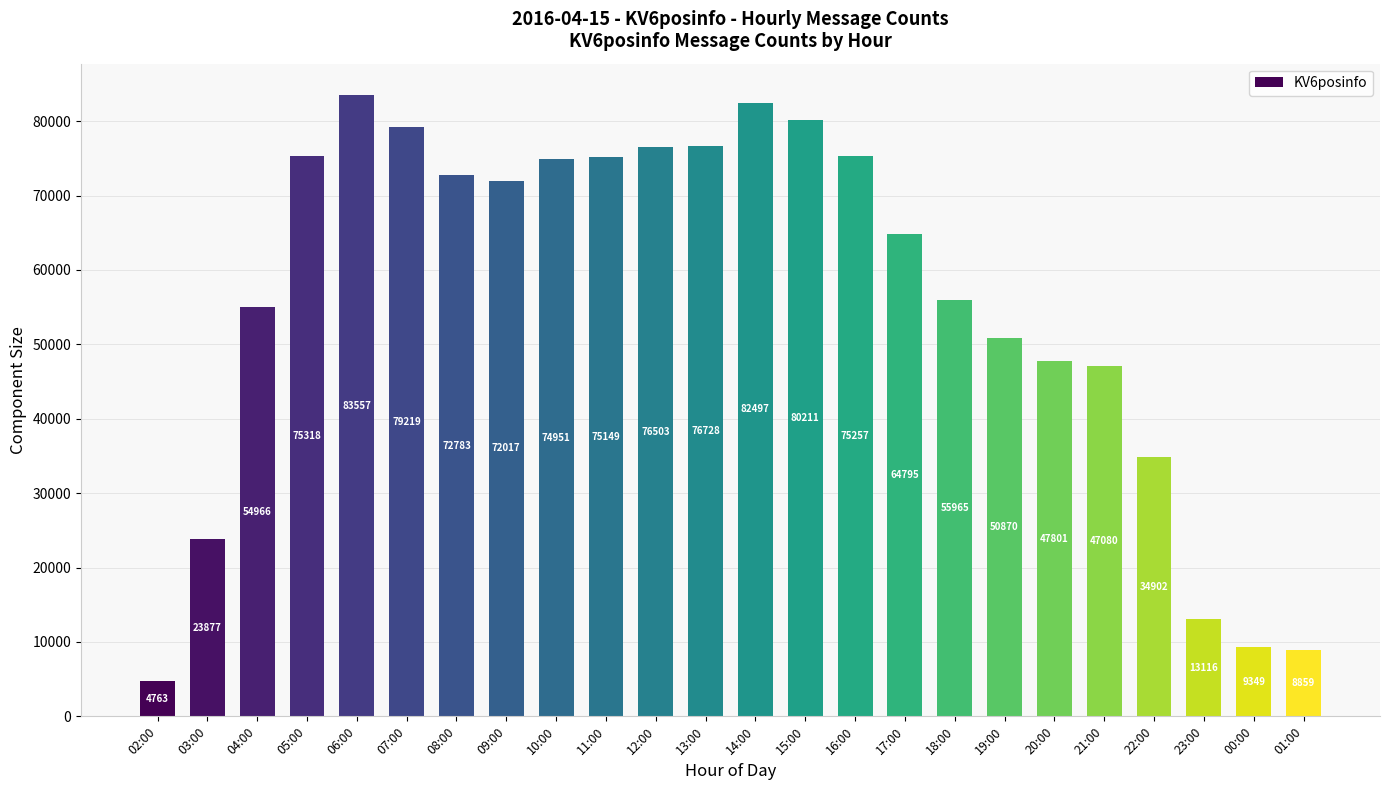

What is the change in value from 15:00 to 19:00?

-29341